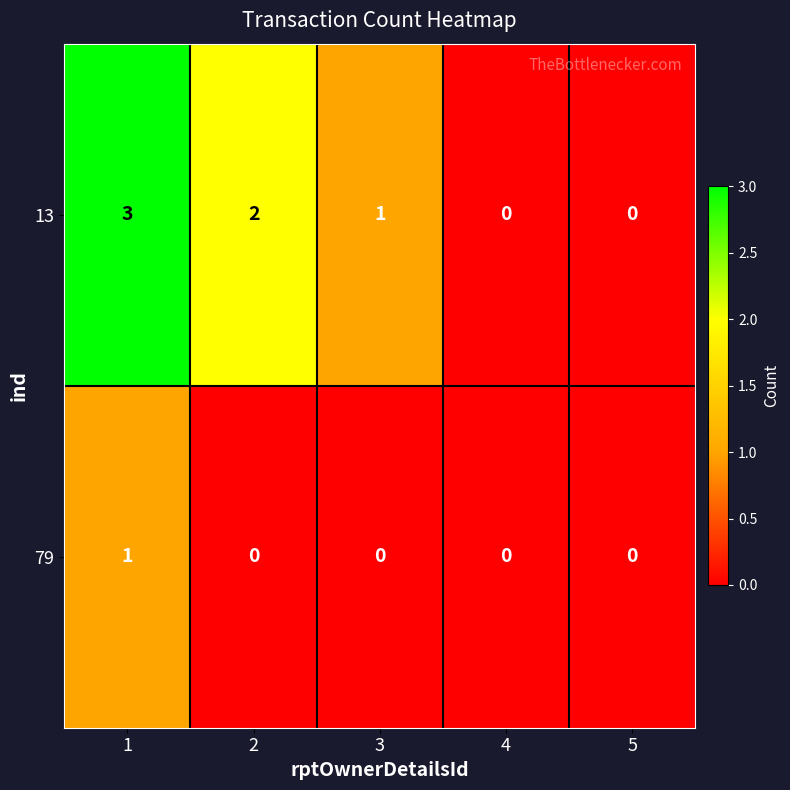

Which series changed the most between 2 and 5?

13